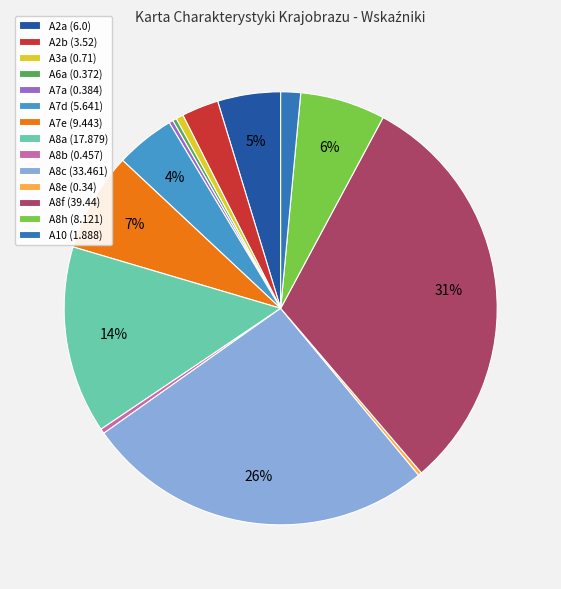

Is there any slice that represents more than half of the pie?

No